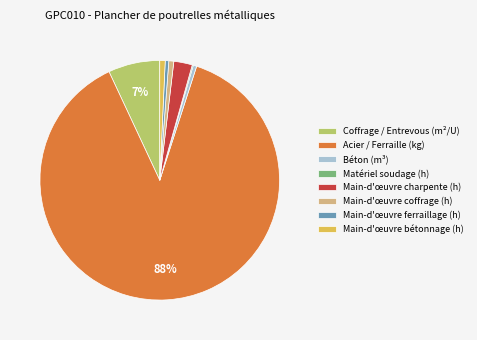

To the nearest percent, what is the combined percentage of Main-d'œuvre charpente (h) and Acier / Ferraille (kg)?

91%